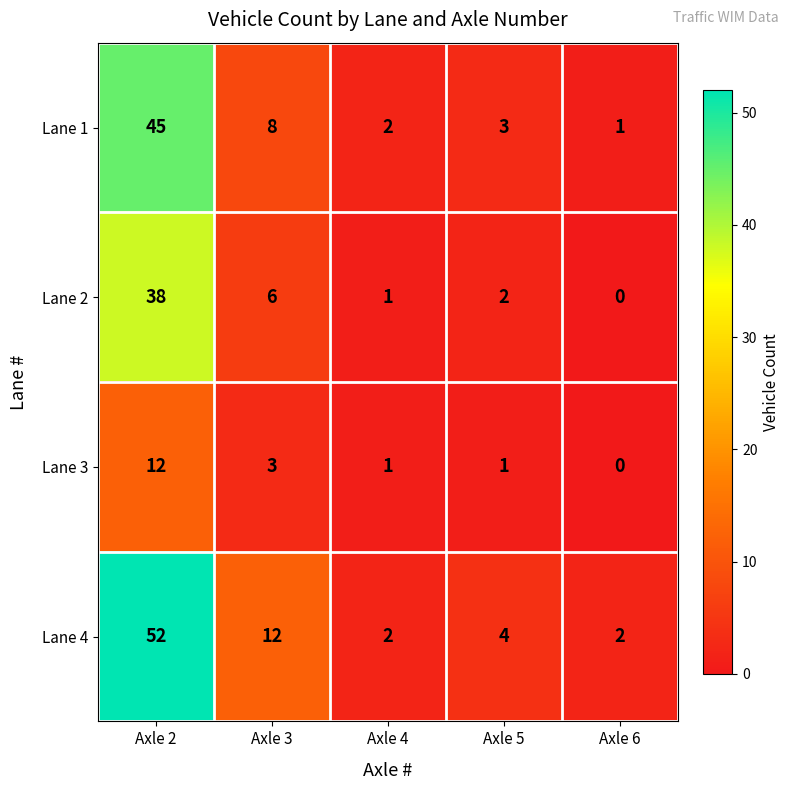

What is the total value across all series at Axle 4?

6